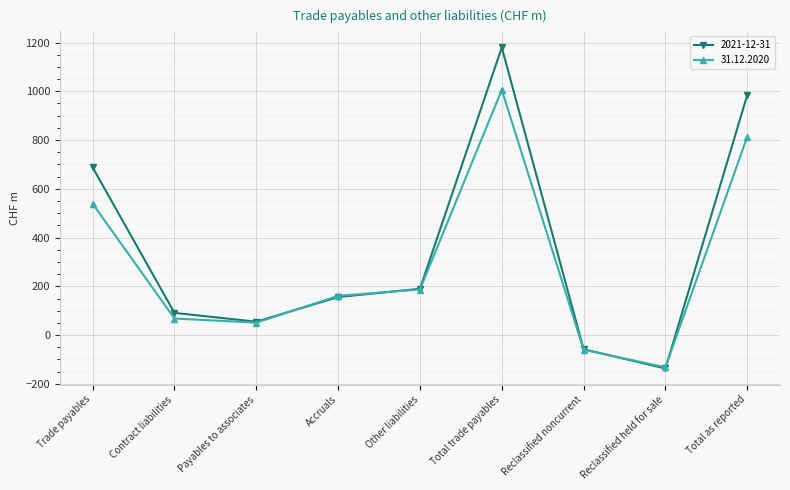

Rank the series by their maximum value, from lowest to highest.

31.12.2020, 2021-12-31